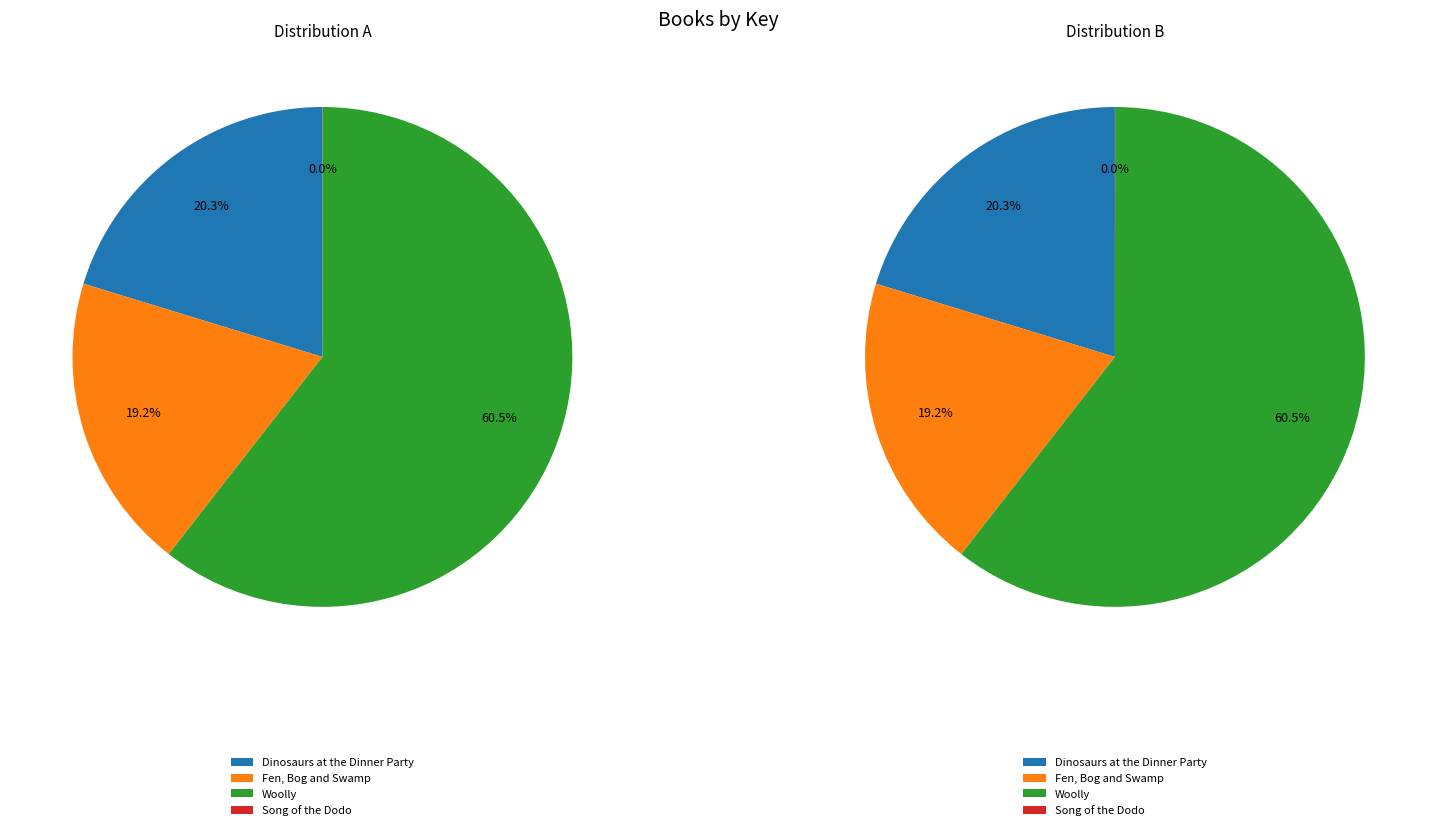

What is the smallest slice in the pie chart?

Song of the Dodo